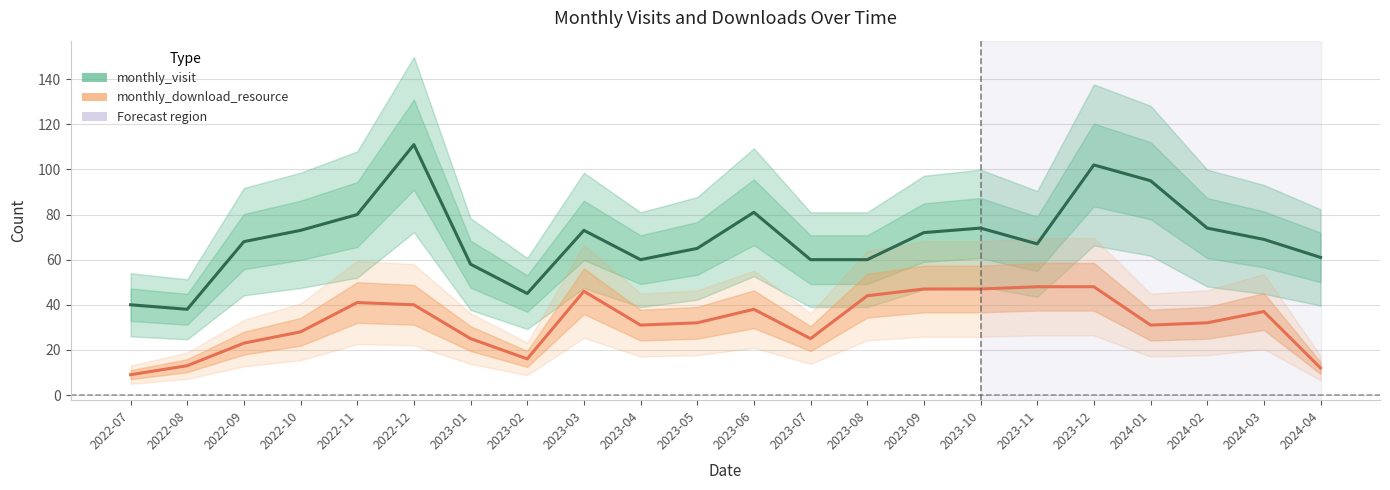

How many values in the monthly_visit series are below 69?

11